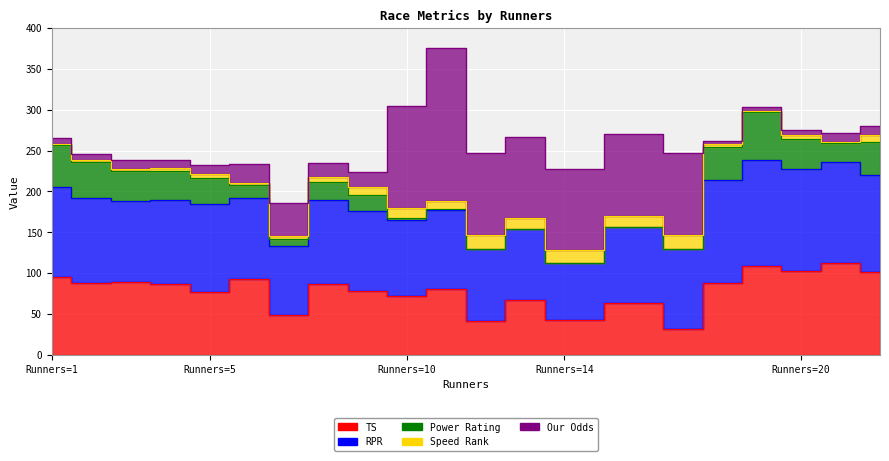

Where does the Speed Rank series first go above 5?

8